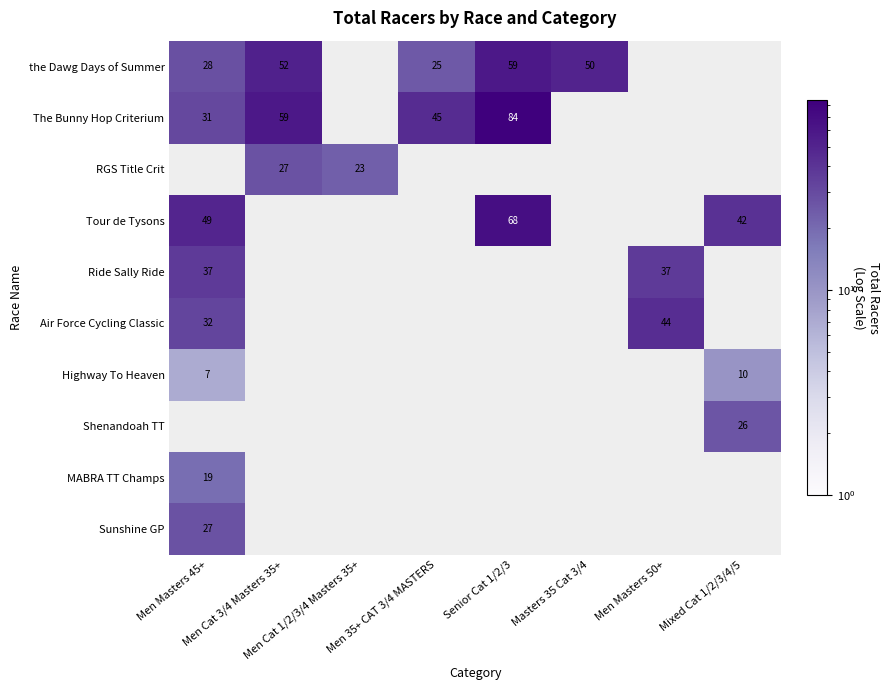

How many distinct data groups are displayed?

10